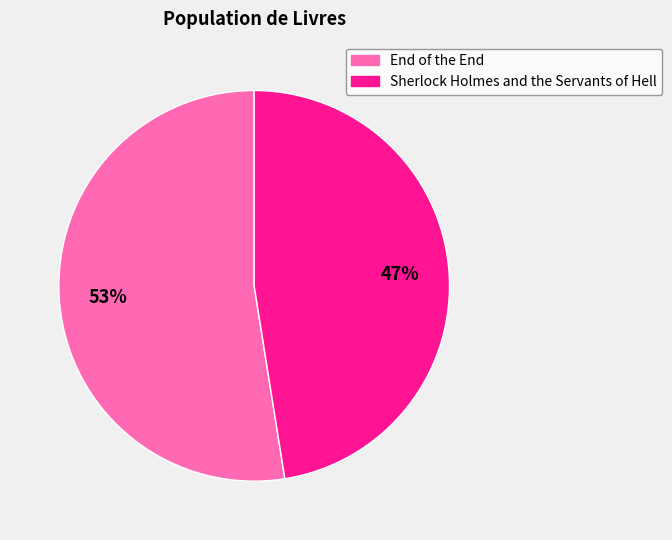

To the nearest percent, what is the average slice percentage?

50%